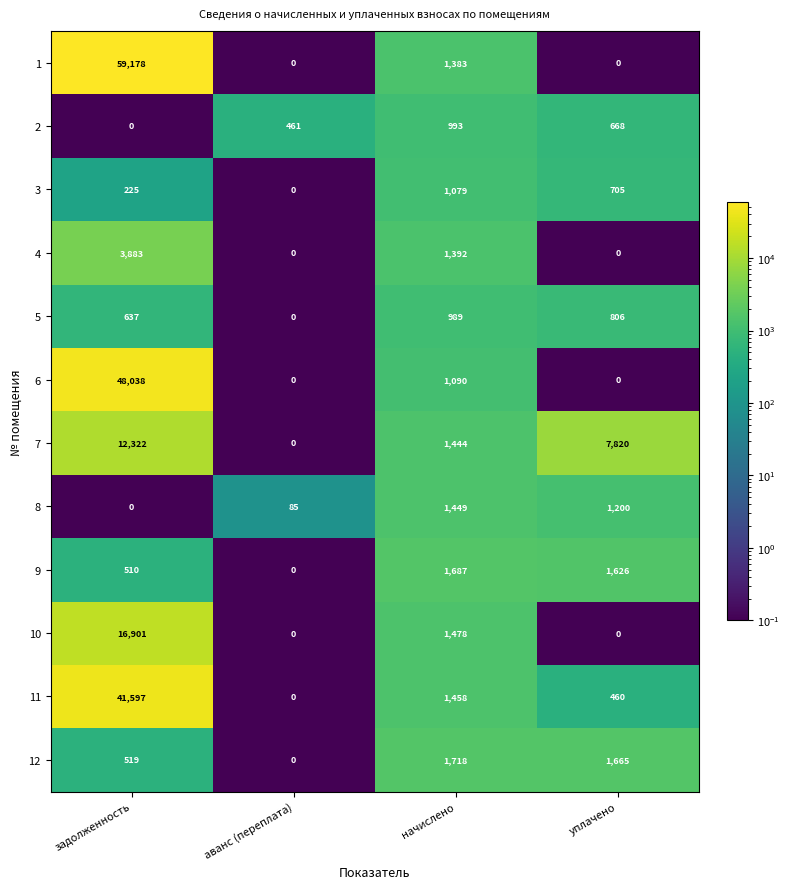

What is the difference between the maximum and minimum values in the 6 series?

48038